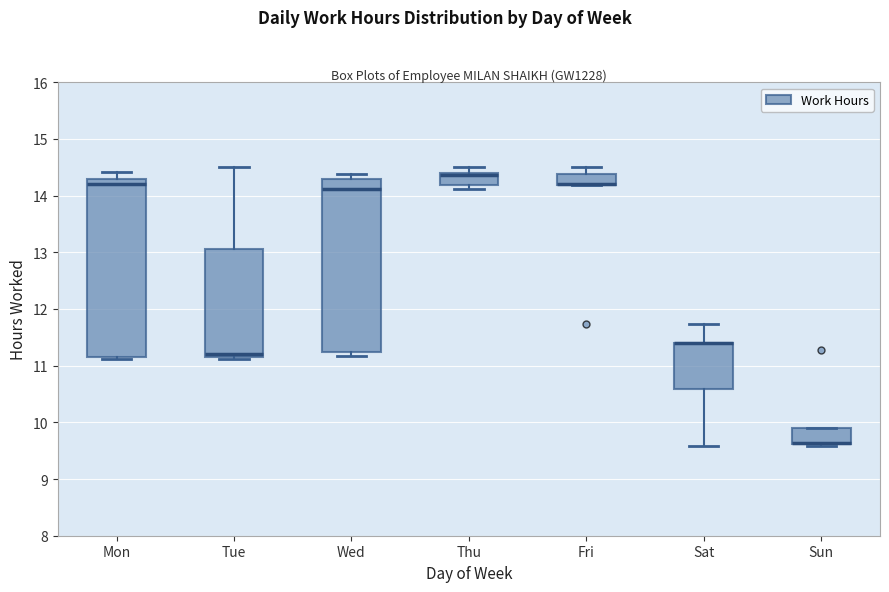

Where is the upper edge of the box for Fri on the y-axis? The values are not printed on the chart, so give them approximately, as read against the axis.

14.4